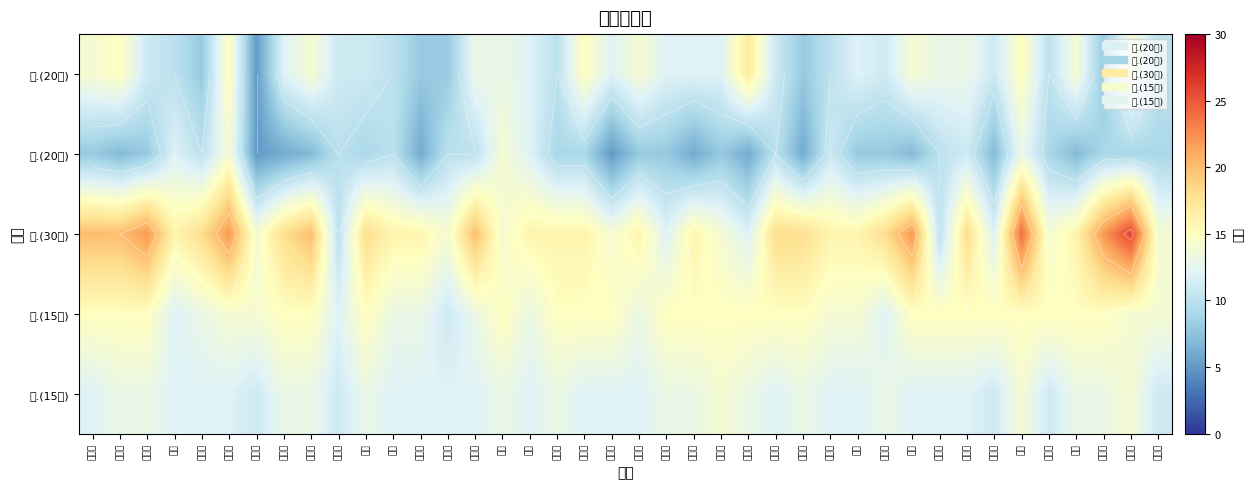

List the series in order of their peak value, highest first.

三.(30分), 一.(20分), 四.(15分), 二.(20分), 五.(15分)